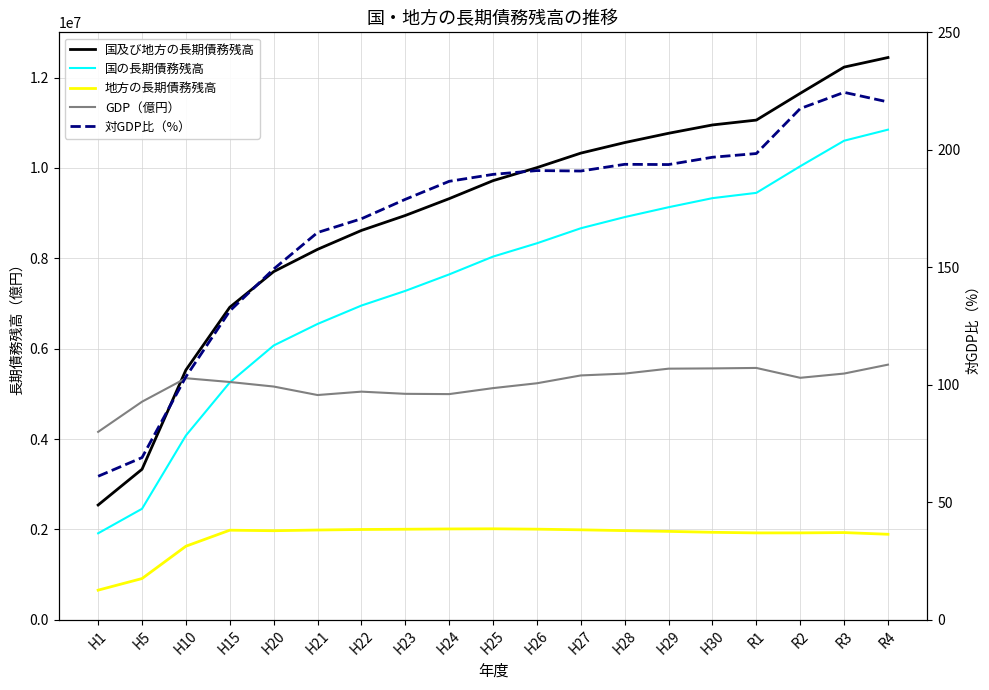

Where is 国及び地方の長期債務残高 nearest to the value 7491368?

H20